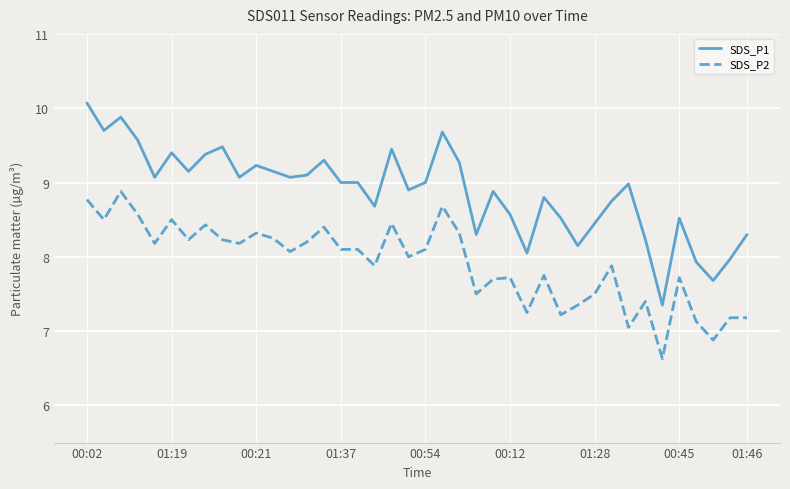

Does the chart display data point markers on the line(s)?

No